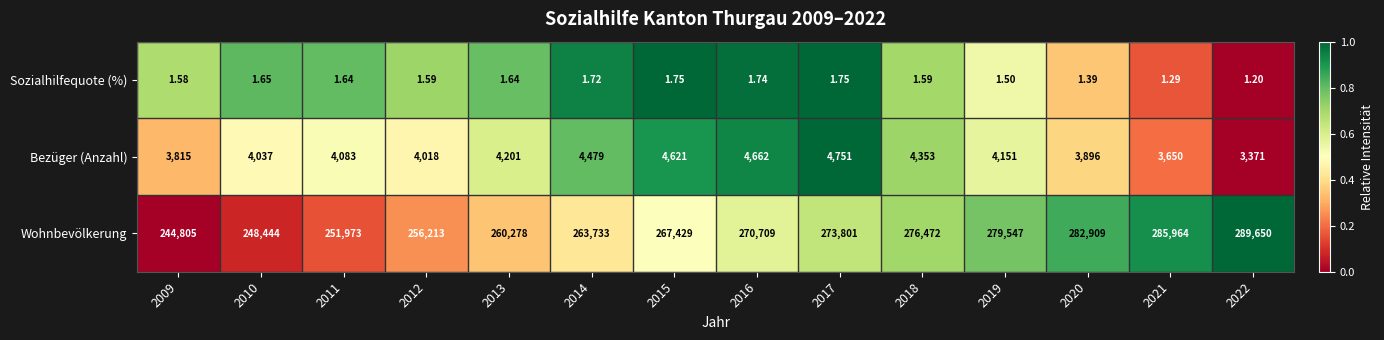

Rank the series by their maximum value, from highest to lowest.

Wohnbevölkerung, Bezüger (Anzahl), Sozialhilfequote (%)